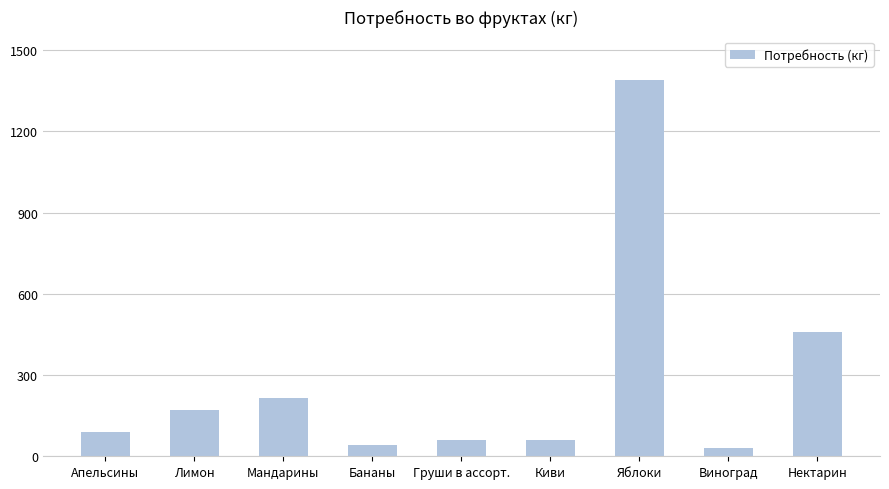

The value at Мандарины is 364. True or false?

False